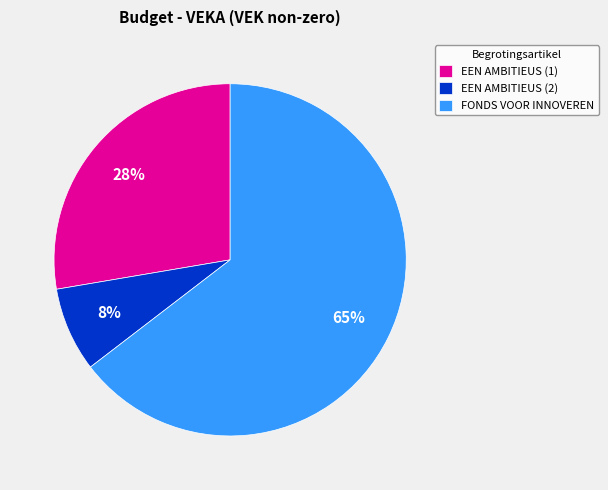

Which has a higher value, EEN AMBITIEUS (1) or FONDS VOOR INNOVEREN?

FONDS VOOR INNOVEREN